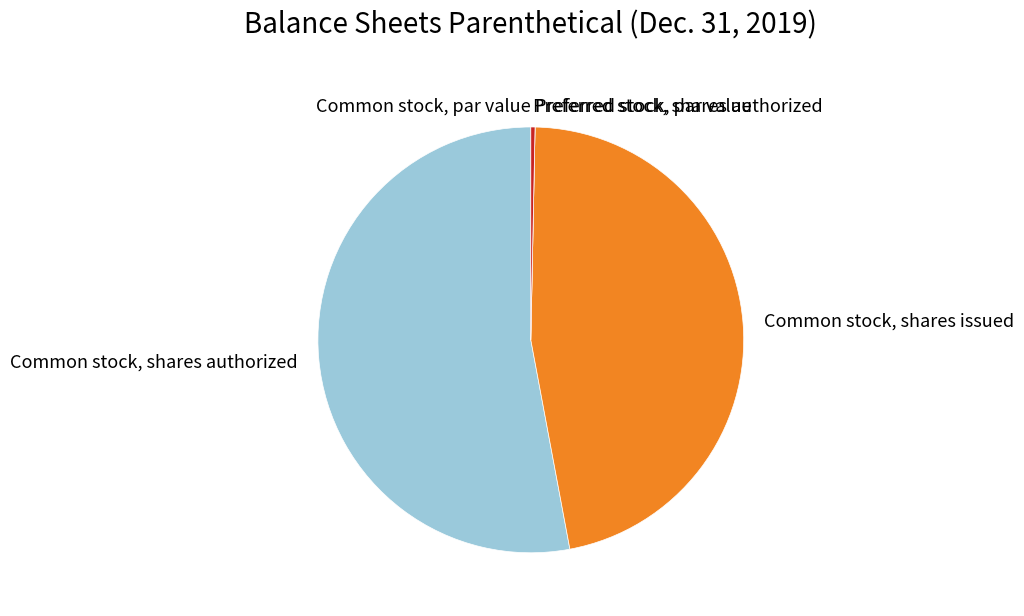

Is it true that Common stock, shares issued is 47% of the pie?

True